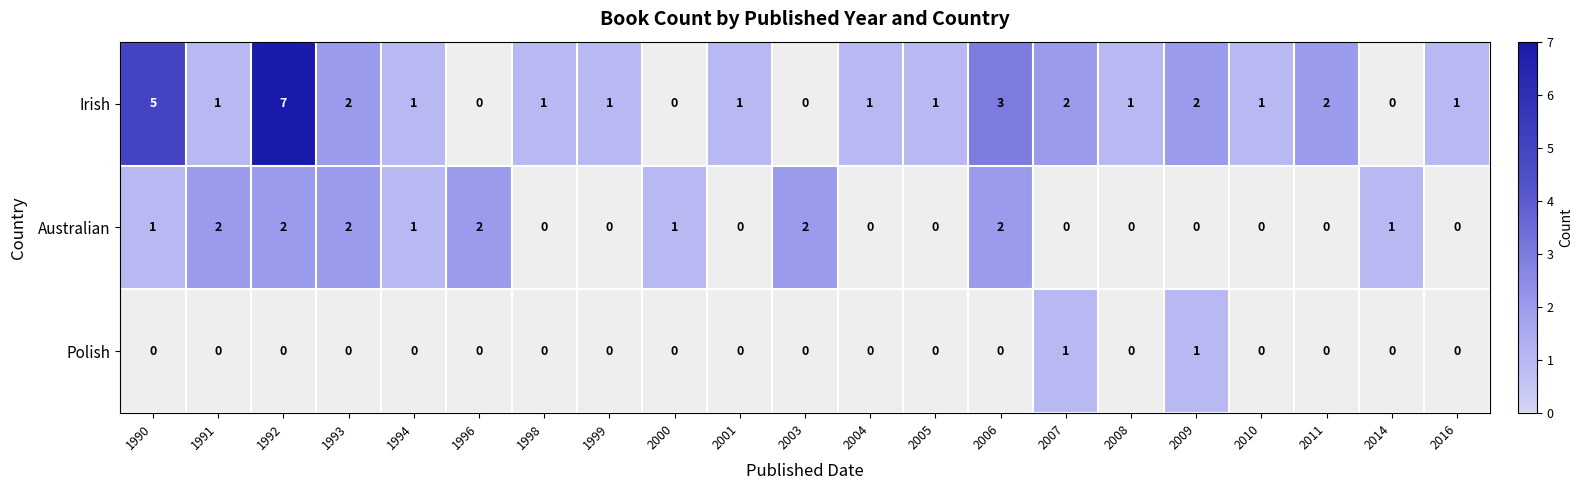

At which category is the sum across all series the highest?

1992